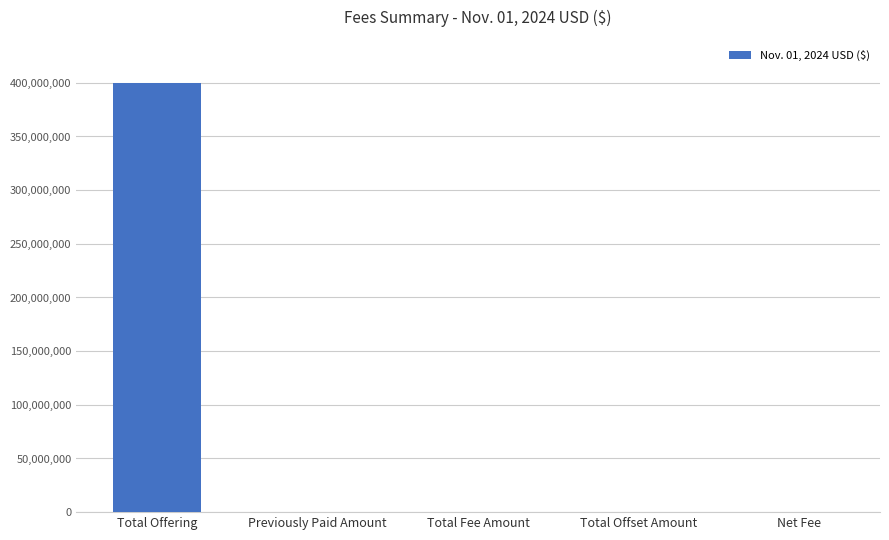

What value does the data have at Total Offering?

400000000